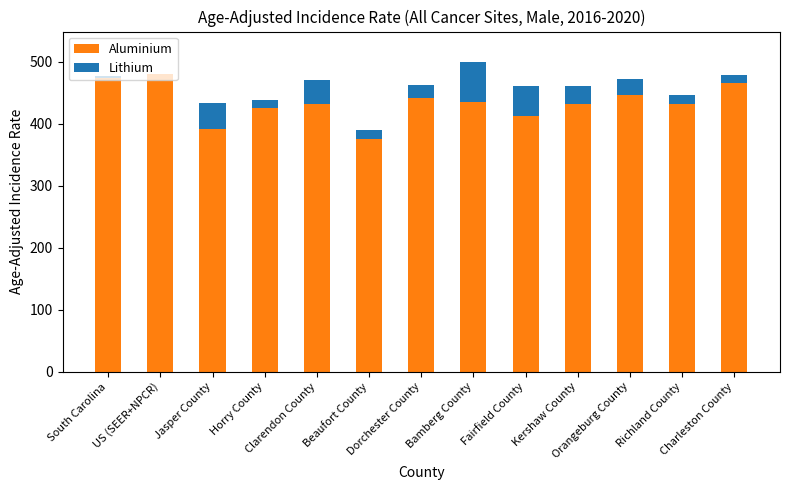

What is the highest value of the Aluminium series?

480.1